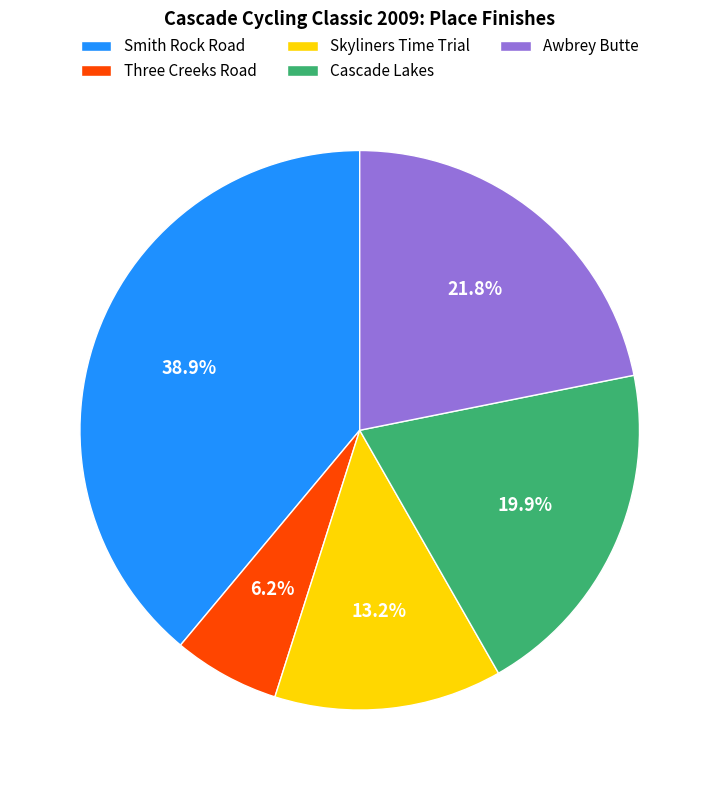

How many slices are in this pie chart?

5